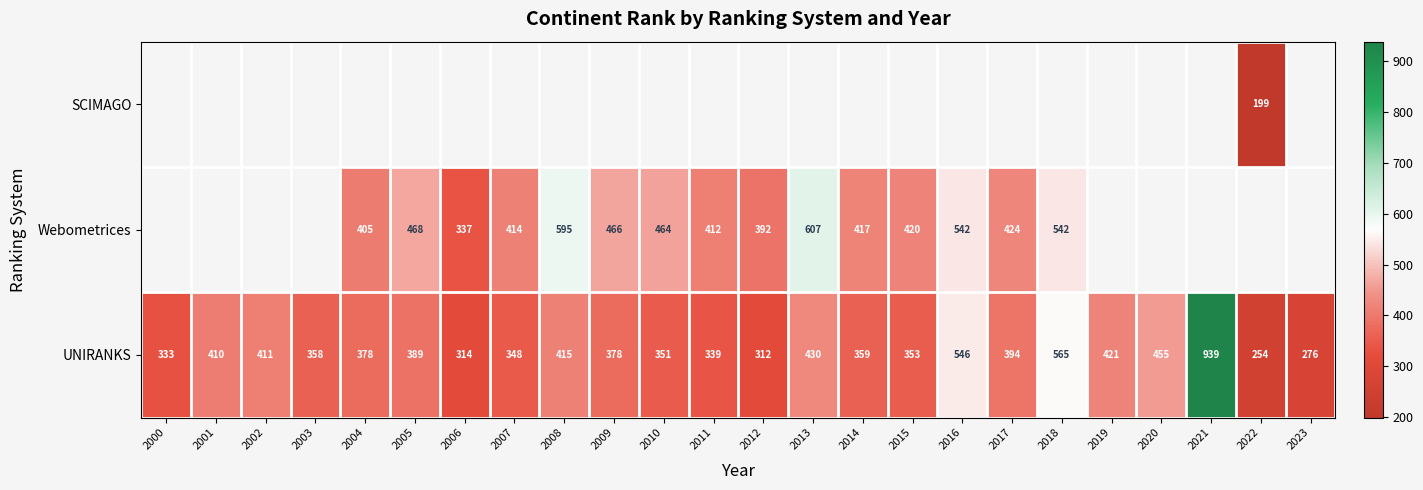

The Webometrices series shows 250.0 at 2017. True or false?

False